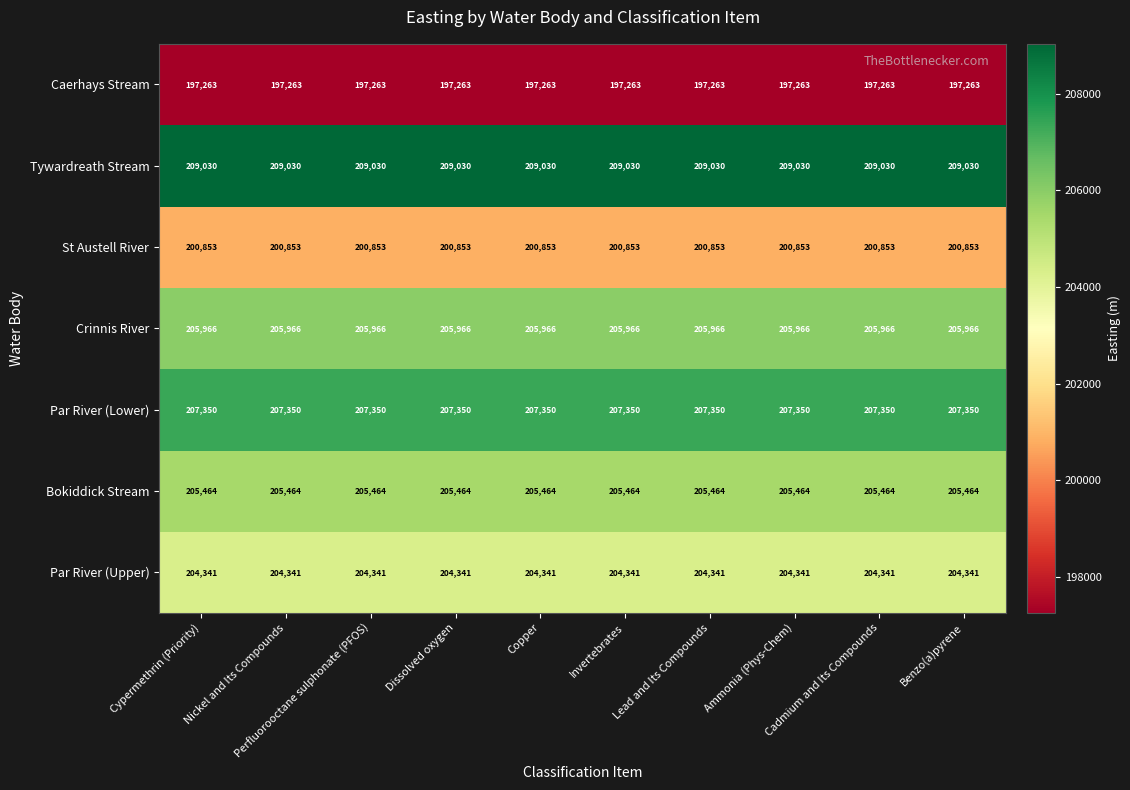

What is the average value of the Caerhays Stream series?

197263